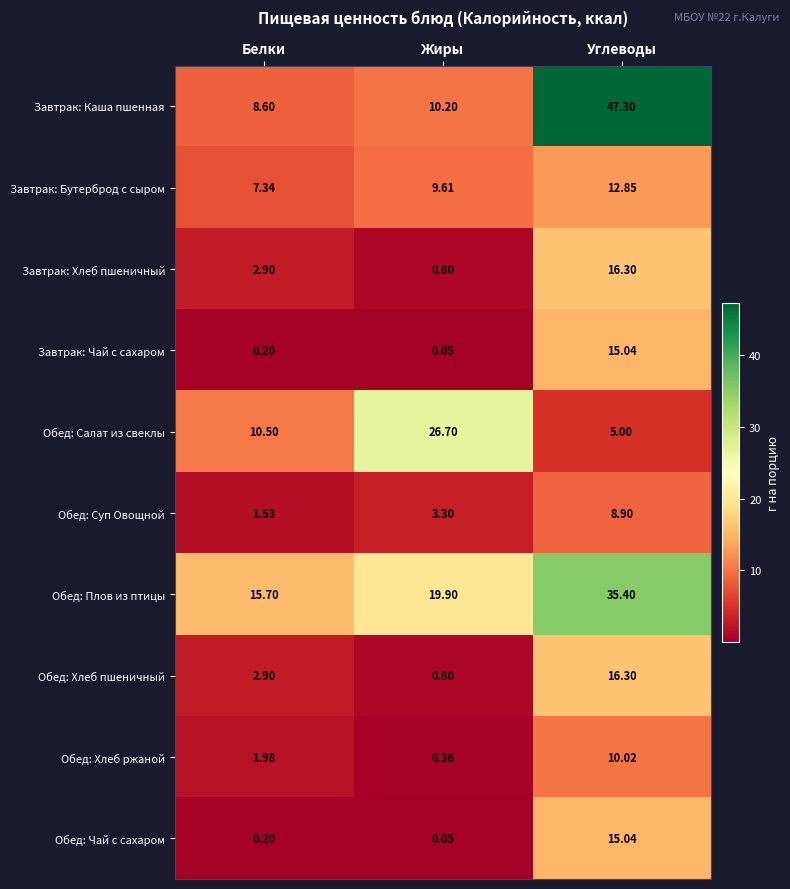

Which category has the lowest value across all series?

Жиры